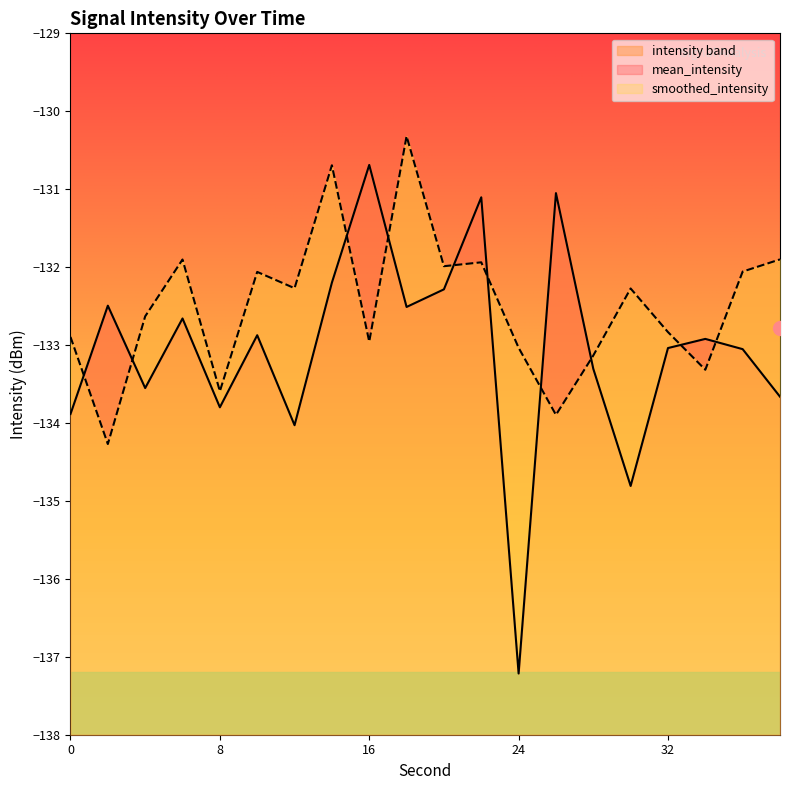

At which category does the chart reach its minimum across all series?

24